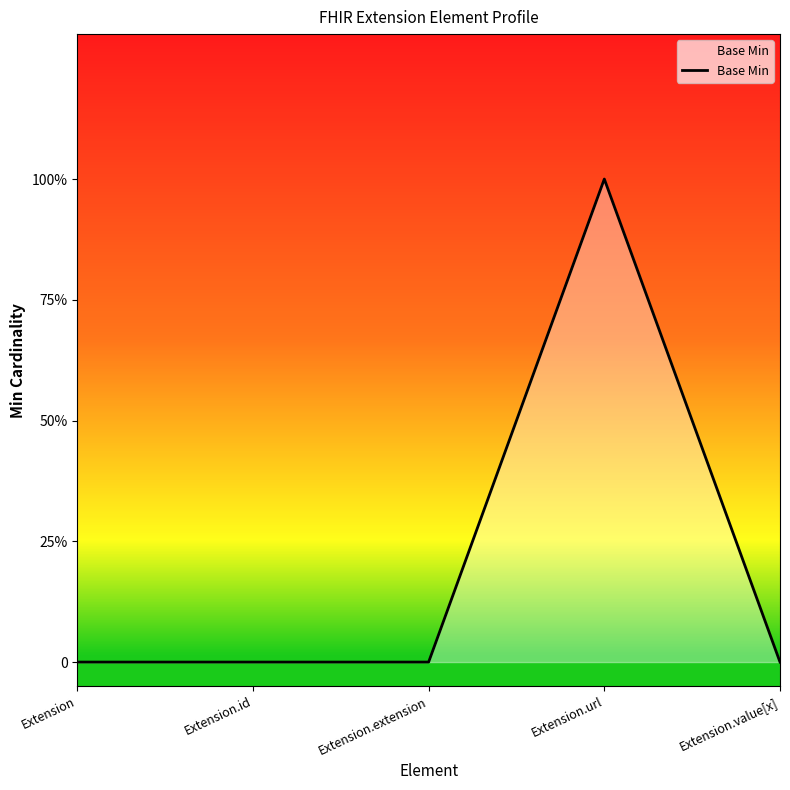

Count the values in the range 0 to 1.

5